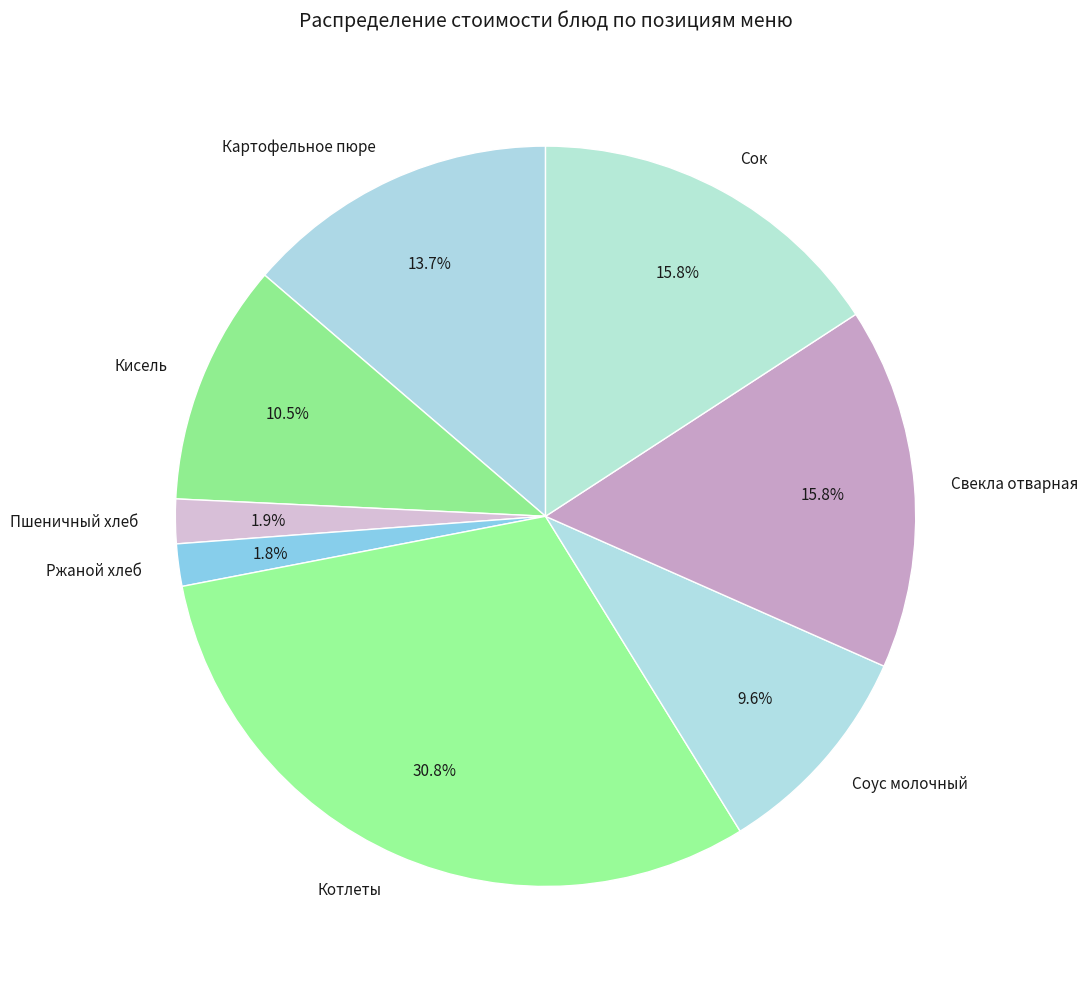

Which slice is the largest?

Котлеты